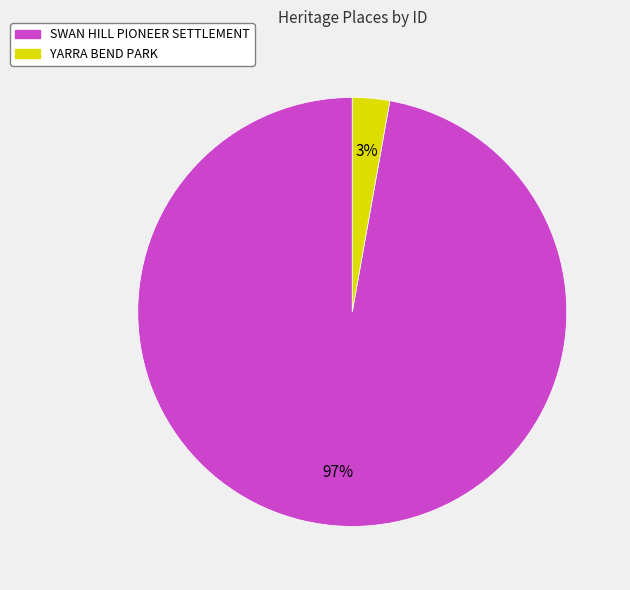

Which category has the smallest portion of the pie?

YARRA BEND PARK